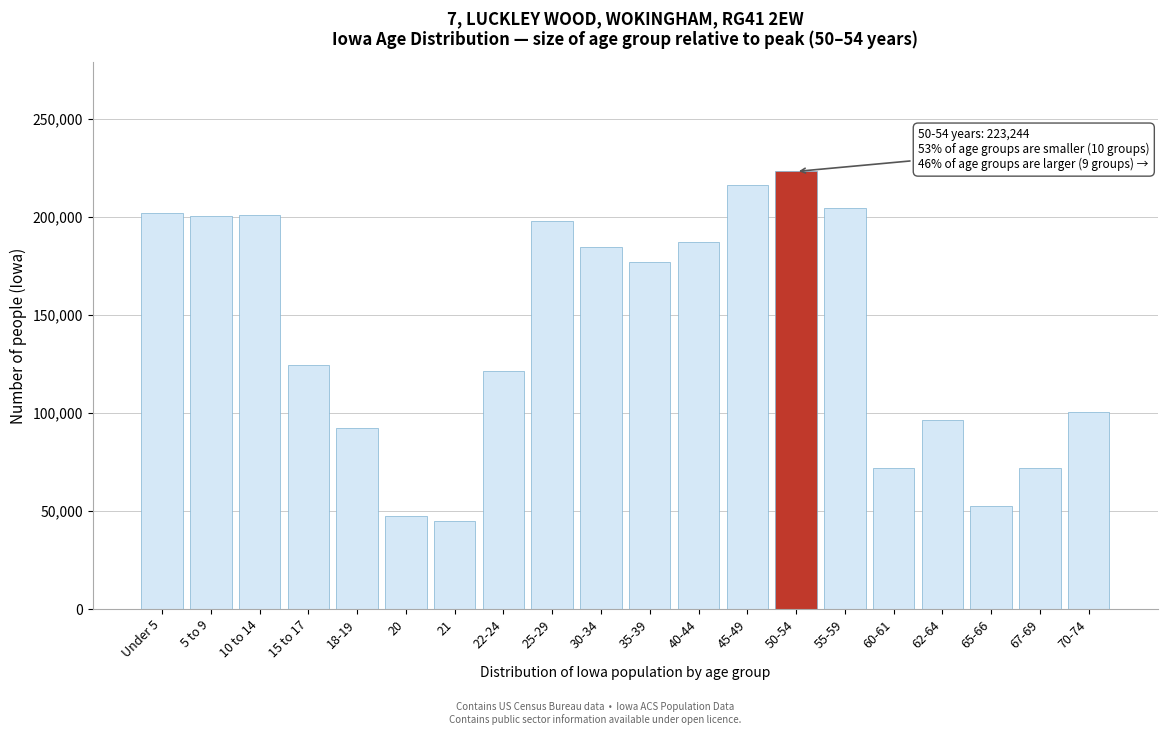

What is the ratio of the value at 25-29 to the value at 50-54?

0.9